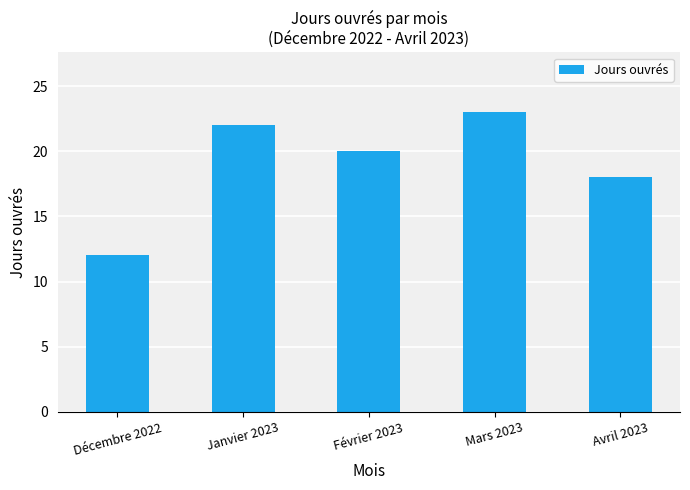

What is the change in value from Mars 2023 to Avril 2023?

-5